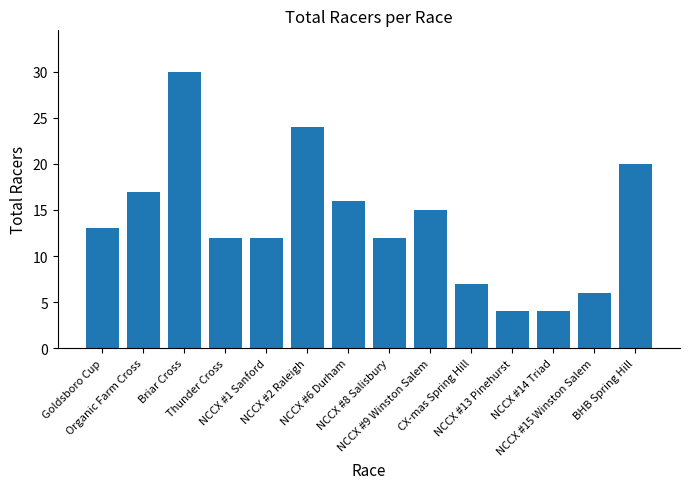

What is the average value?

14